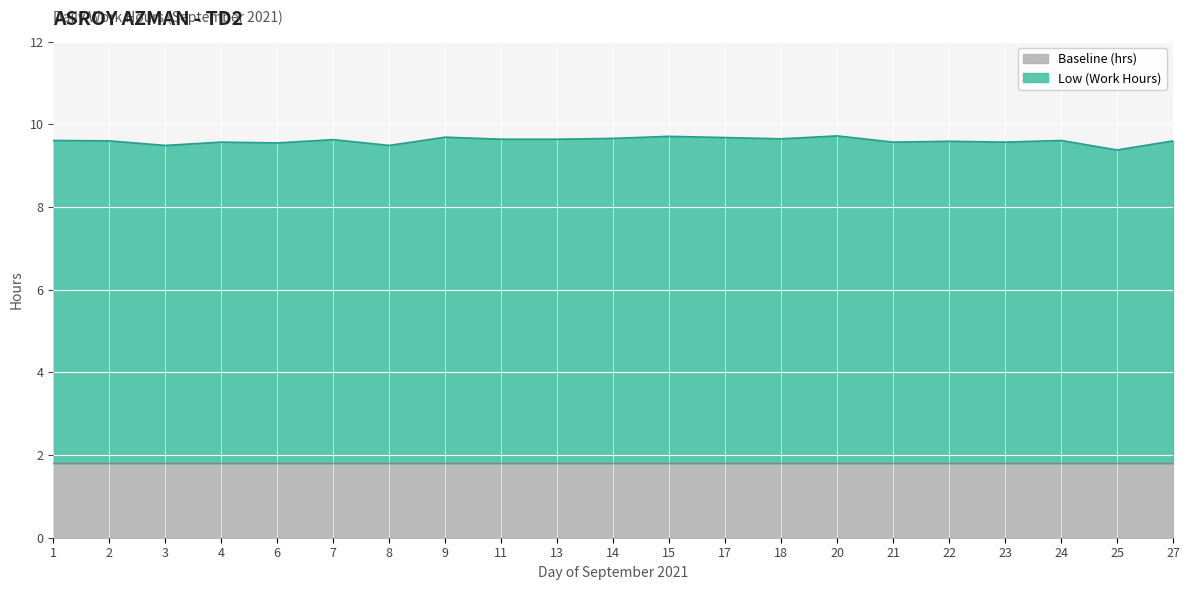

How many lines are shown in the chart?

2